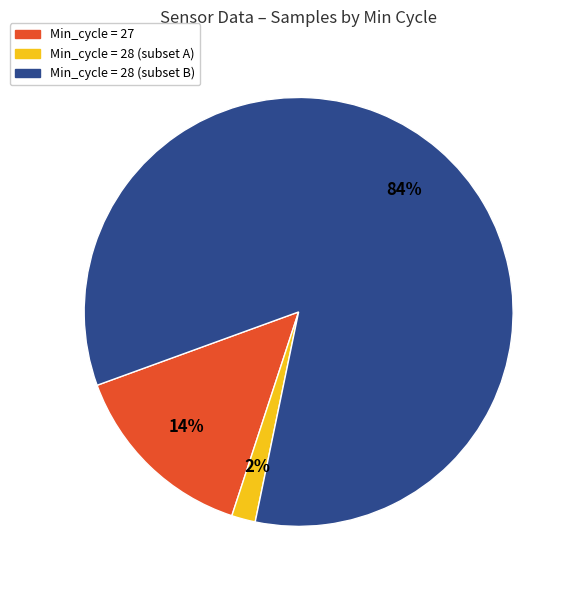

How many slices are in this pie chart?

3